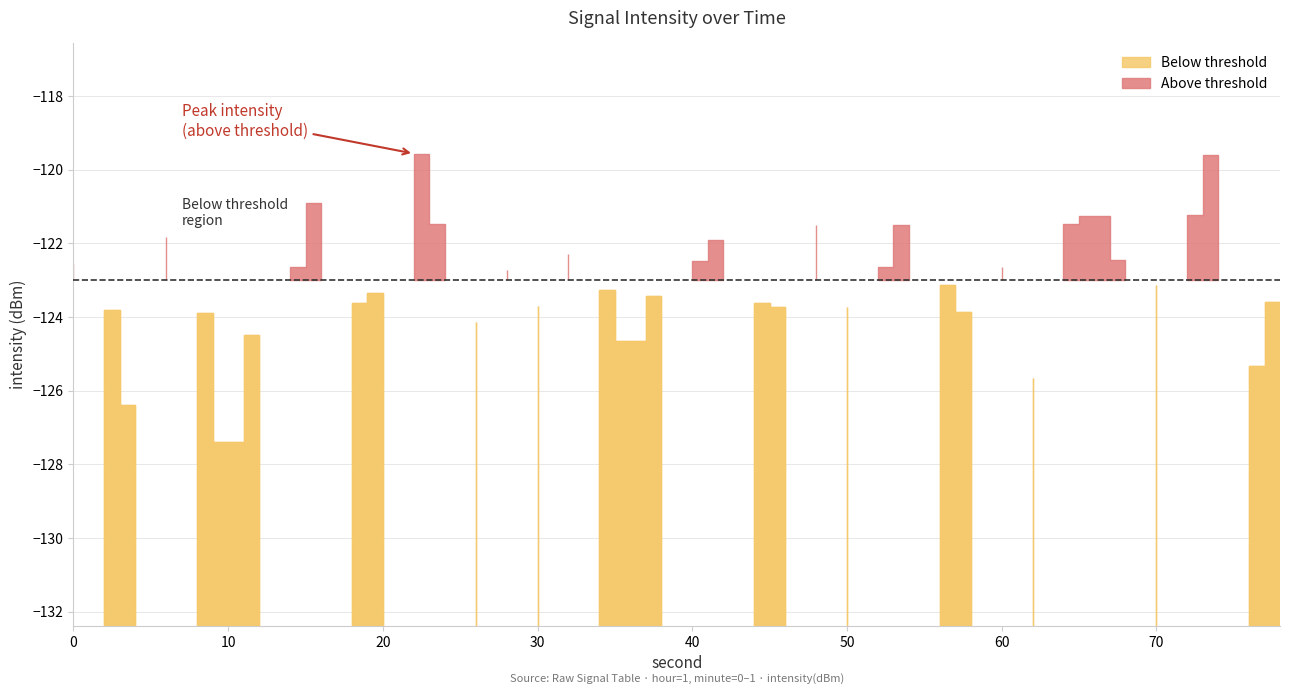

What is the difference between the values at 9 and 21?

1.7